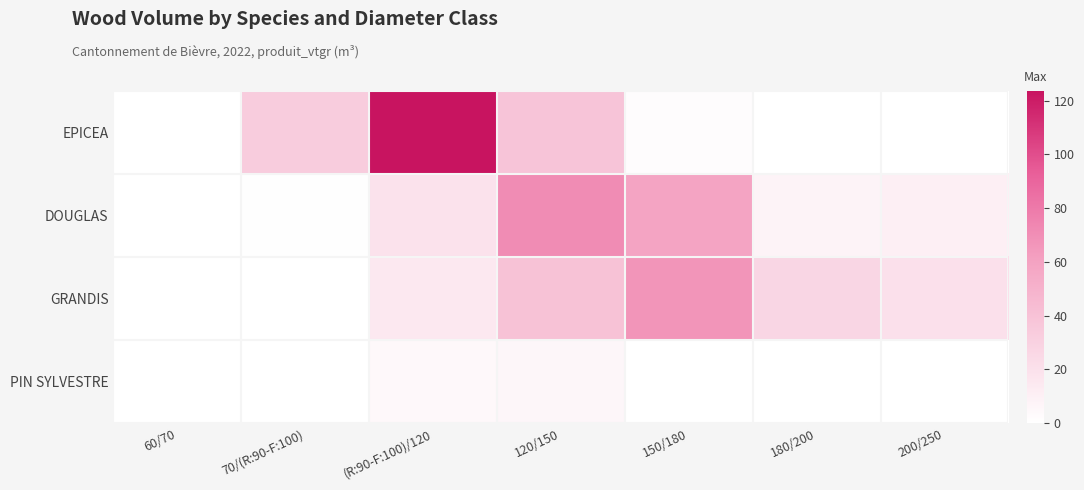

How many categories are shown in the chart?

7